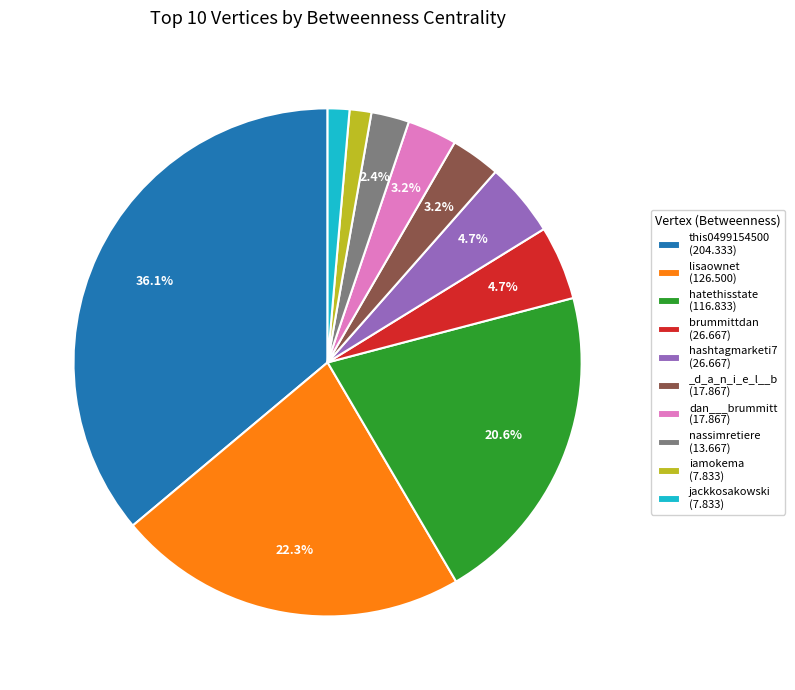

To the nearest percent, what percentage of the pie is nassimretiere?

2%